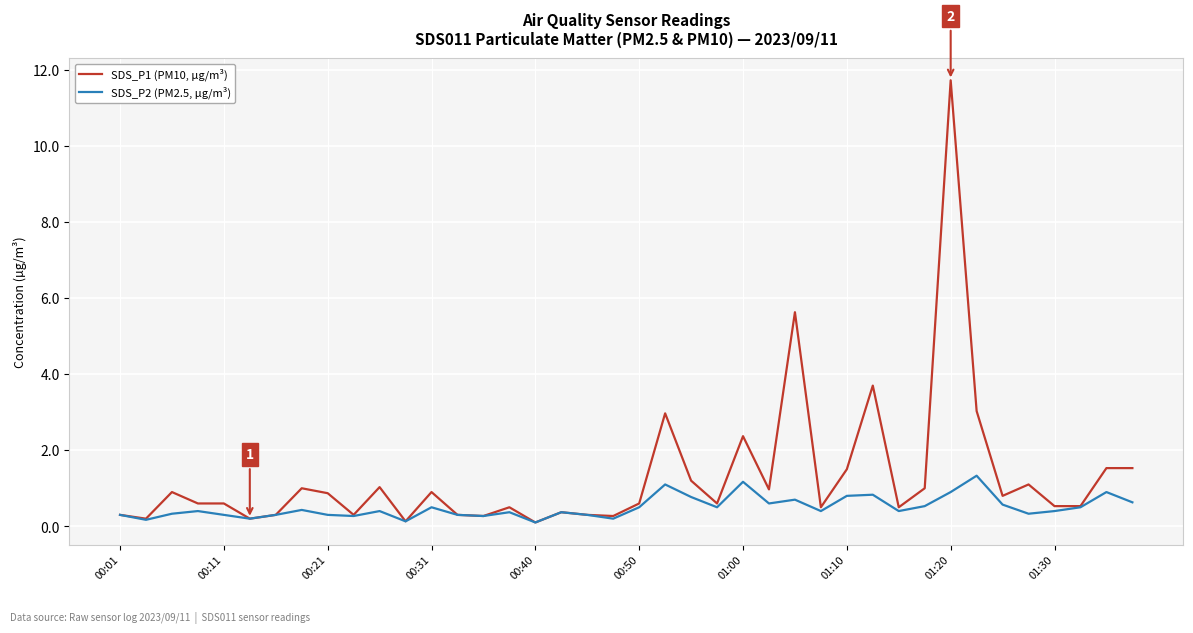

Which series has the largest range (max minus min)?

SDS_P1 (PM10, µg/m³)